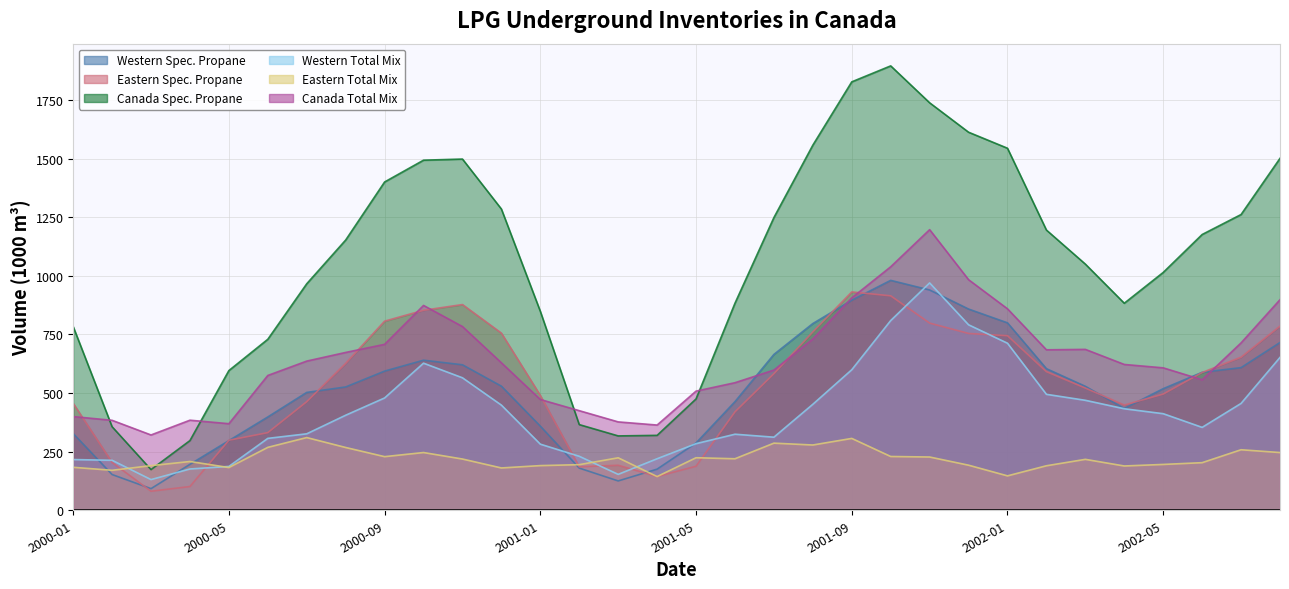

True or false: Western Total Mix has a value of 534.8 at 2002-06.

False